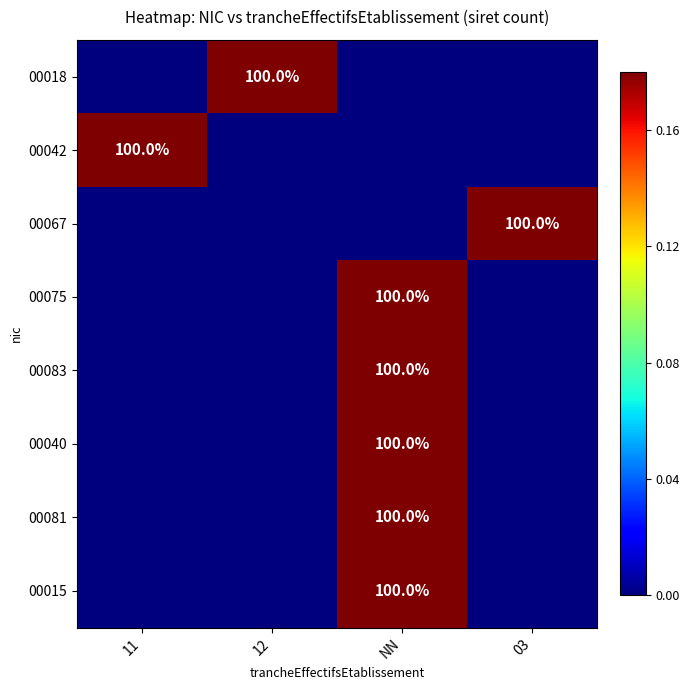

True or false: 00067 has a value of 47 at 03.

False